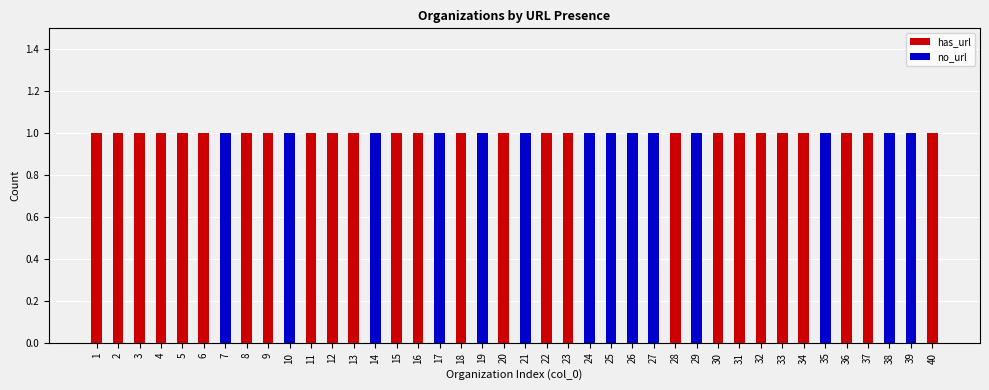

What is the difference between the has_url values at 28 and 39?

1